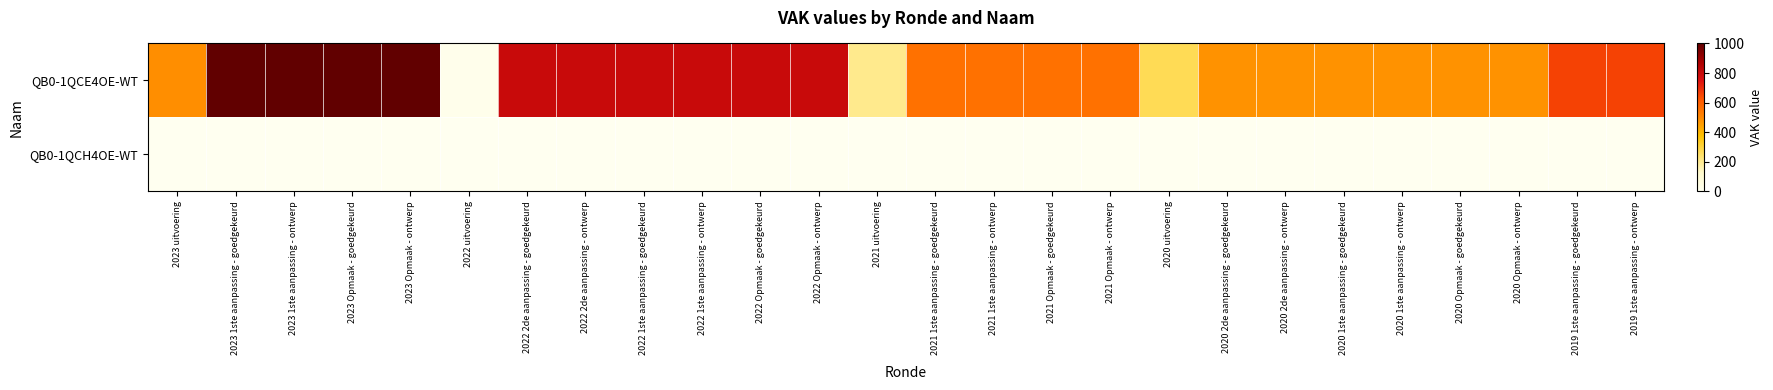

Which series has the largest range (max minus min)?

QB0-1QCE4OE-WT